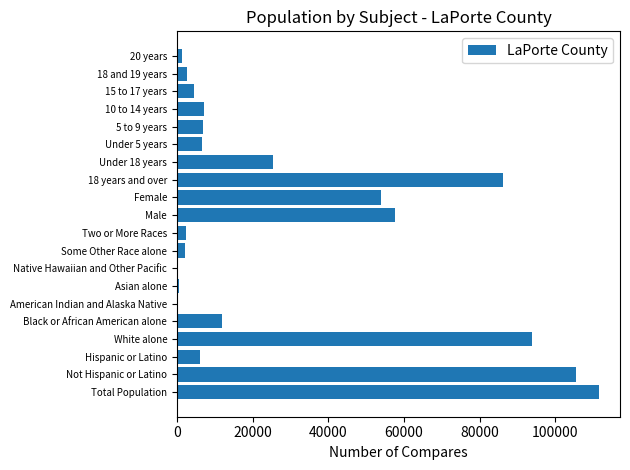

Are the bars horizontal?

Yes